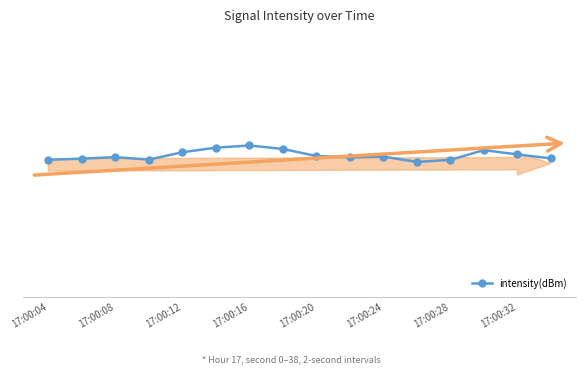

Does the chart have visible grid lines?

No